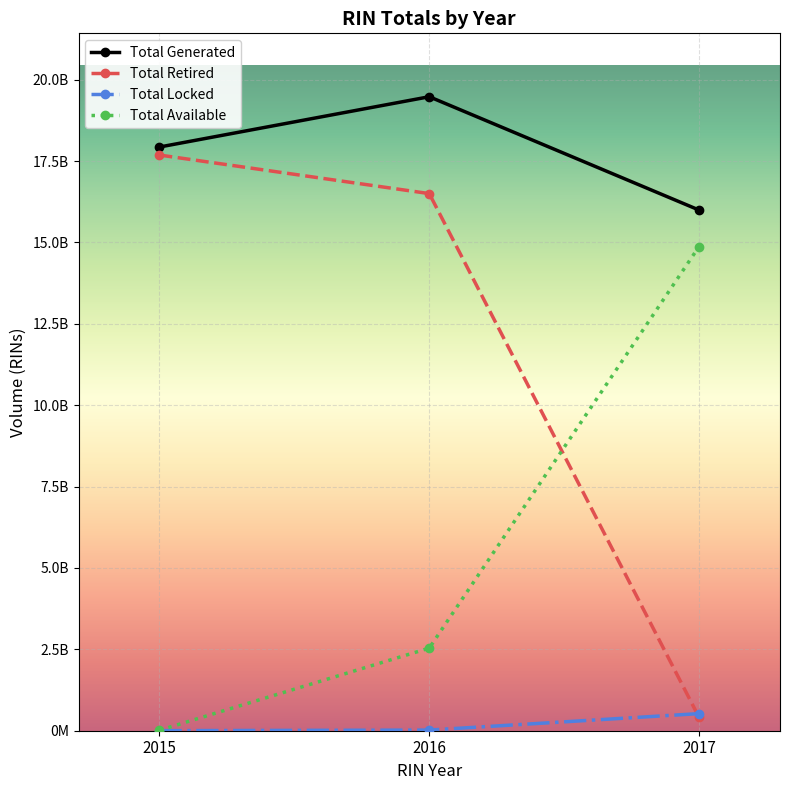

Reading left to right, what are all the values shown in this chart?

Total Generated: 2015=17931107377	2016=19475840275	2017=15994645281
Total Retired: 2015=17684743215	2016=16500381343	2017=410470946
Total Locked: 2015=1749203	2016=20184109	2017=525285122
Total Available: 2015=14353986	2016=2538313659	2017=14874878603